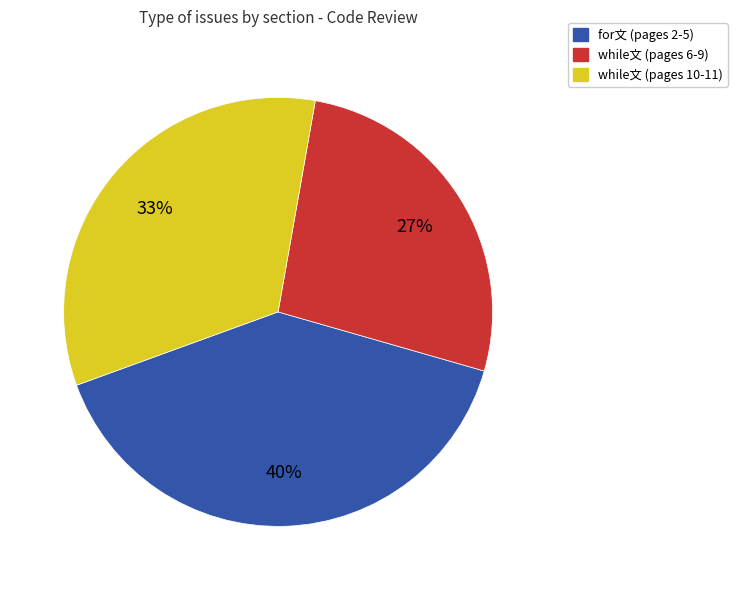

How many segments does this pie chart have?

3